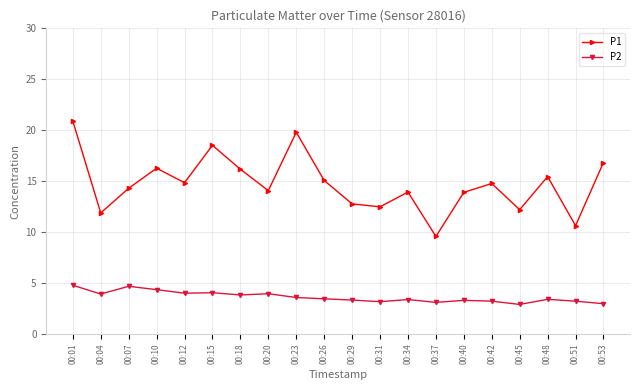

What is the difference between the highest and lowest values at 00:07?

9.6